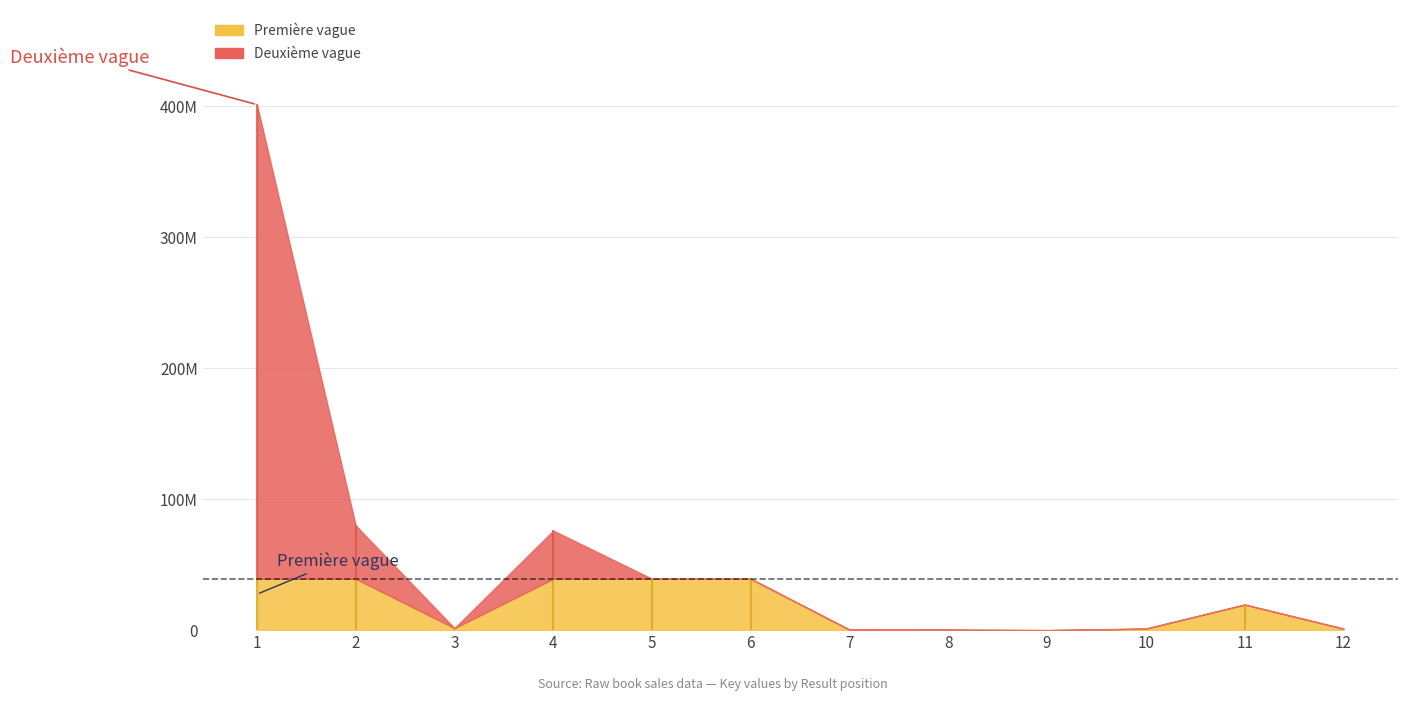

What is the maximum value shown in the chart?

401437135